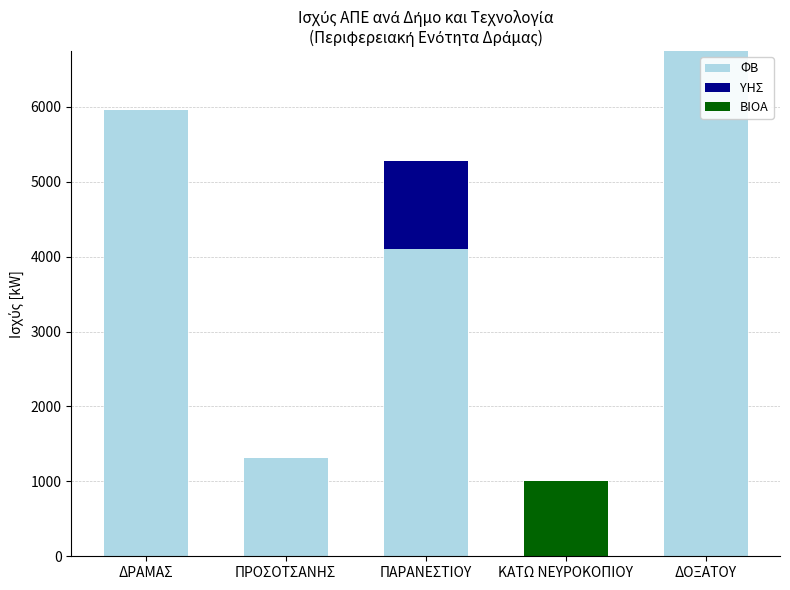

At which label does ΦΒ reach its peak?

ΔΟΞΑΤΟΥ